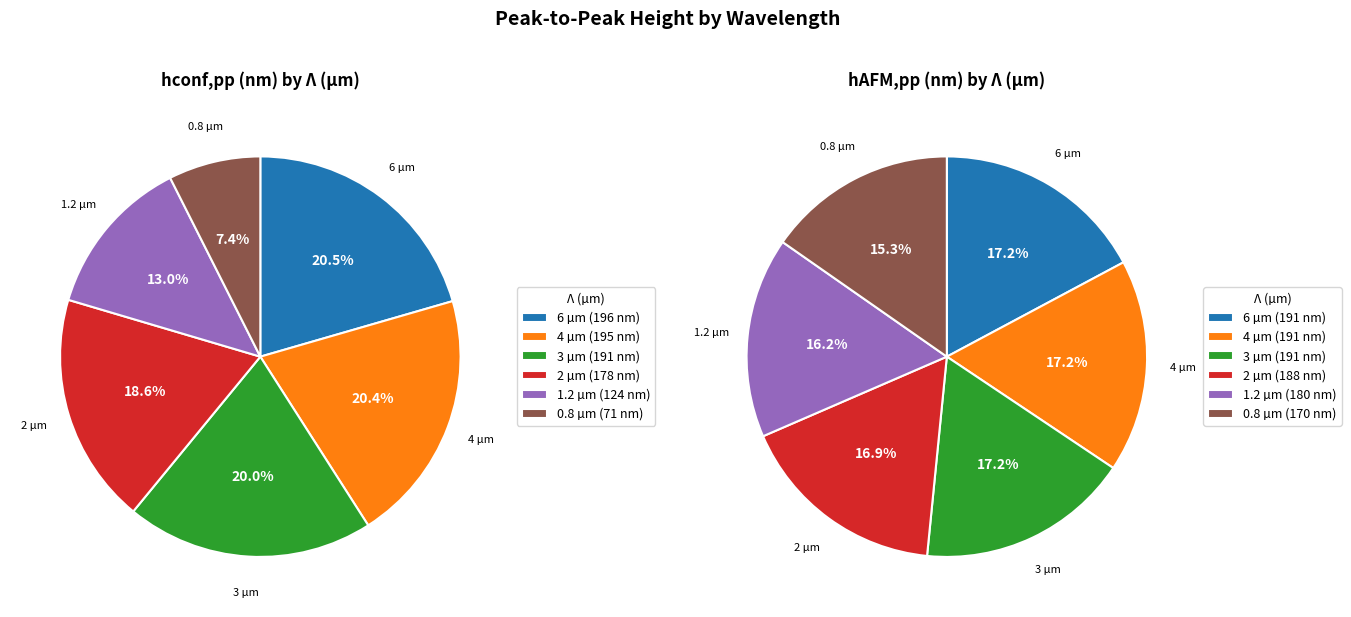

Combined, what portion of the pie is 0.8 and 6?

28.0%